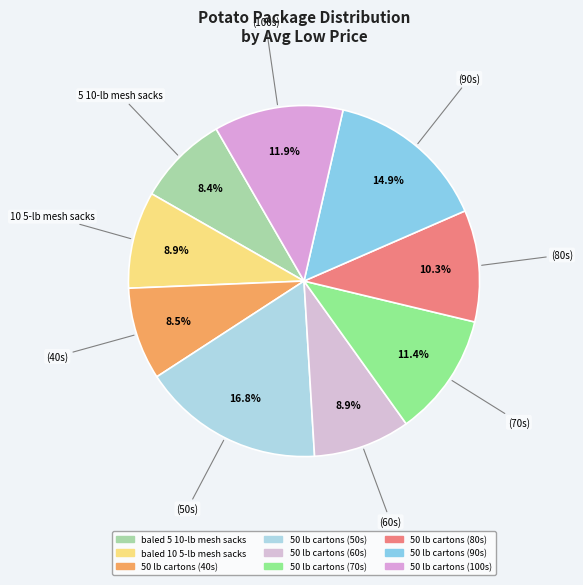

What percentage is the baled 5 10-lb mesh sacks slice, to the nearest percent?

8%